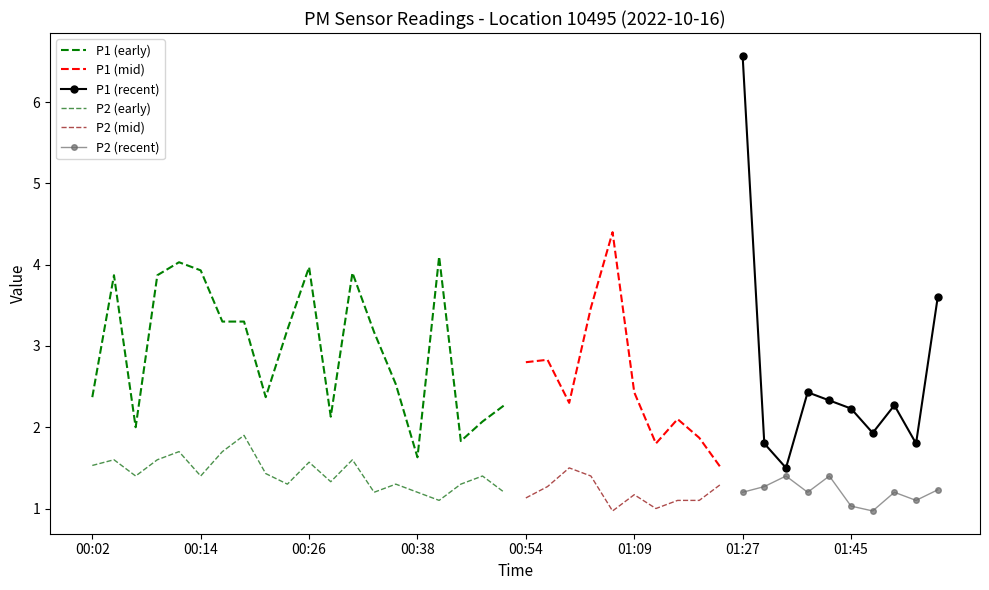

Reading left to right, what are all the values shown in this chart?

P1: 00:02=2.4	00:04=3.9	00:07=2.0	00:09=3.9	00:12=4.0	00:14=3.9	00:16=3.3	00:19=3.3	00:21=2.4	00:24=3.2	00:26=4.0	00:29=2.1	00:31=3.9	00:33=3.2	00:36=2.5	00:38=1.6	00:41=4.1	00:43=1.8	00:46=2.1	00:51=2.3	00:54=2.8	00:56=2.8	00:59=2.3	01:01=3.5	01:04=4.4	01:09=2.4	01:14=1.8	01:17=2.1	01:22=1.9	01:25=1.5	01:27=6.6	01:32=1.8	01:35=1.5	01:40=2.4	01:43=2.3	01:45=2.2	01:48=1.9	01:50=2.3	01:53=1.8	01:55=3.6
P2: 00:02=1.5	00:04=1.6	00:07=1.4	00:09=1.6	00:12=1.7	00:14=1.4	00:16=1.7	00:19=1.9	00:21=1.4	00:24=1.3	00:26=1.6	00:29=1.3	00:31=1.6	00:33=1.2	00:36=1.3	00:38=1.2	00:41=1.1	00:43=1.3	00:46=1.4	00:51=1.2	00:54=1.1	00:56=1.3	00:59=1.5	01:01=1.4	01:04=1.0	01:09=1.2	01:14=1.0	01:17=1.1	01:22=1.1	01:25=1.3	01:27=1.2	01:32=1.3	01:35=1.4	01:40=1.2	01:43=1.4	01:45=1.0	01:48=1.0	01:50=1.2	01:53=1.1	01:55=1.2